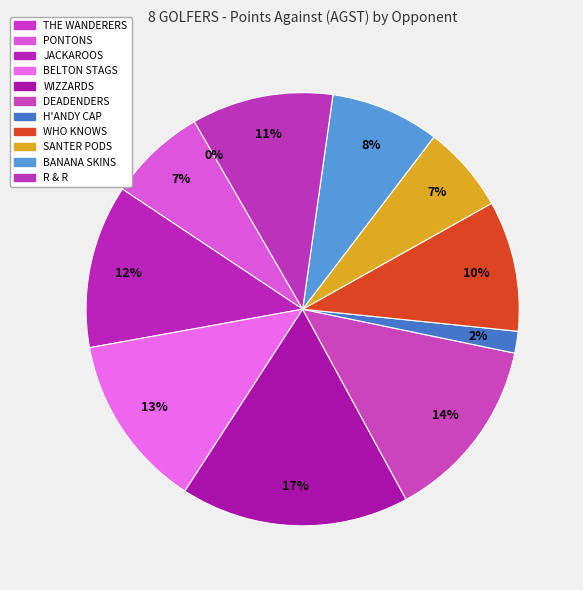

To the nearest percent, what portion does SANTER PODS represent?

7%